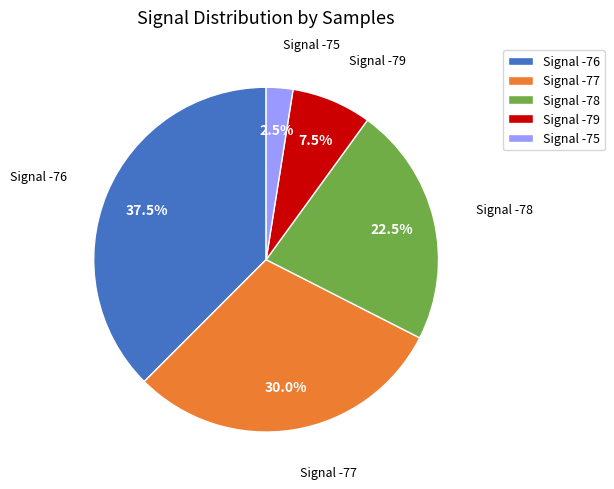

Between Signal -75 and Signal -76, which is larger?

Signal -76